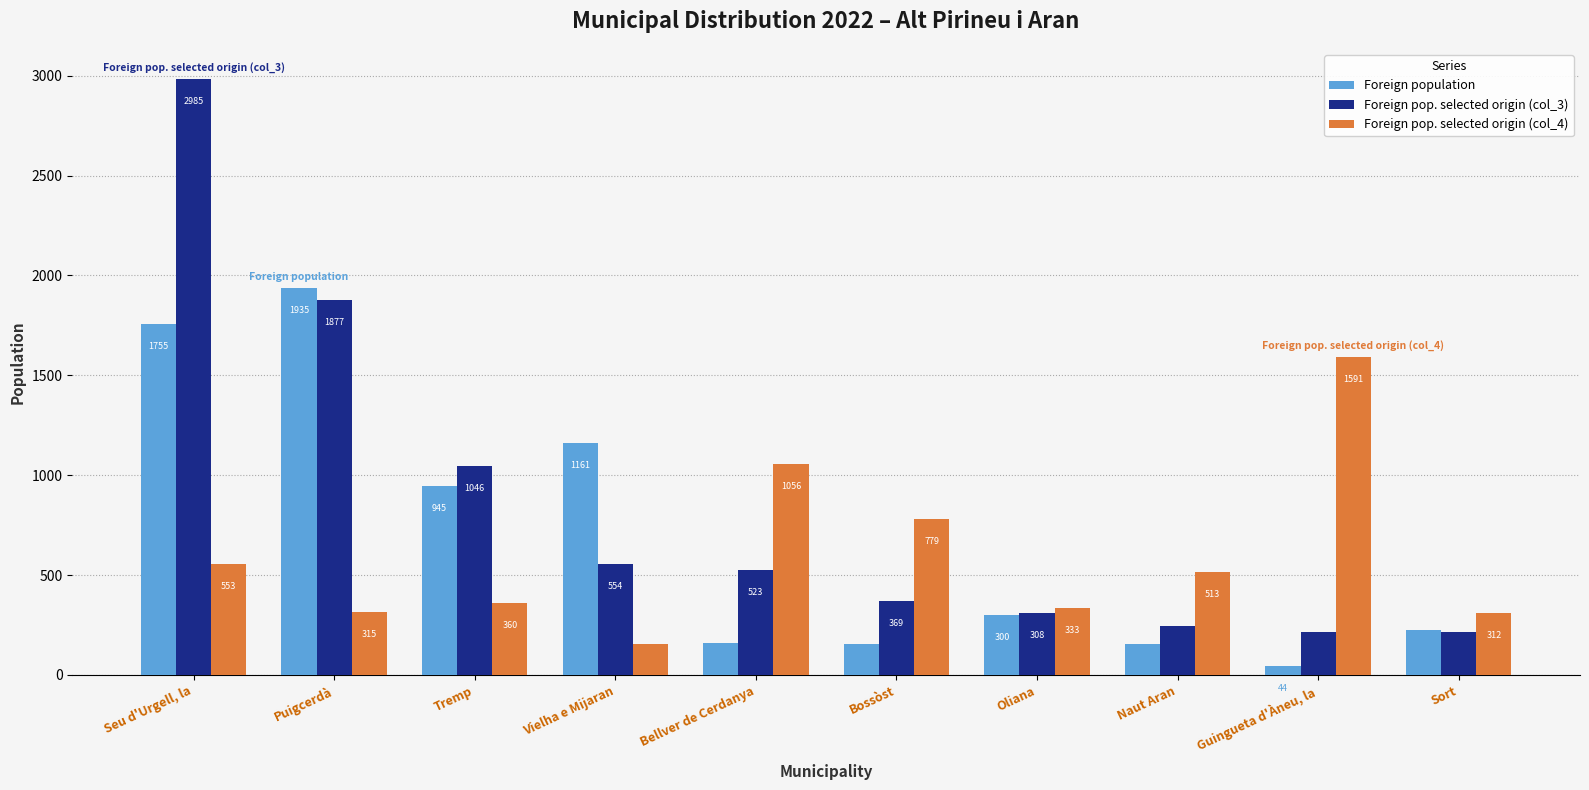

What value does the Foreign pop. selected origin (col_4) series have at Naut Aran, to the nearest 10?

510